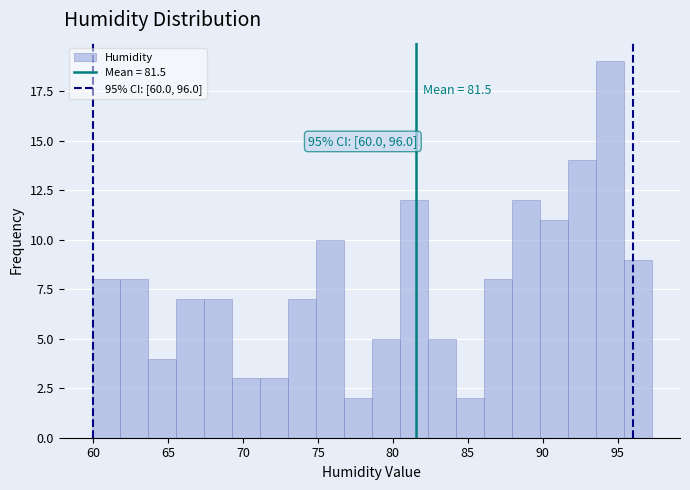

Read against the x-axis, roughly where is the centre of the tallest bar?

94.5